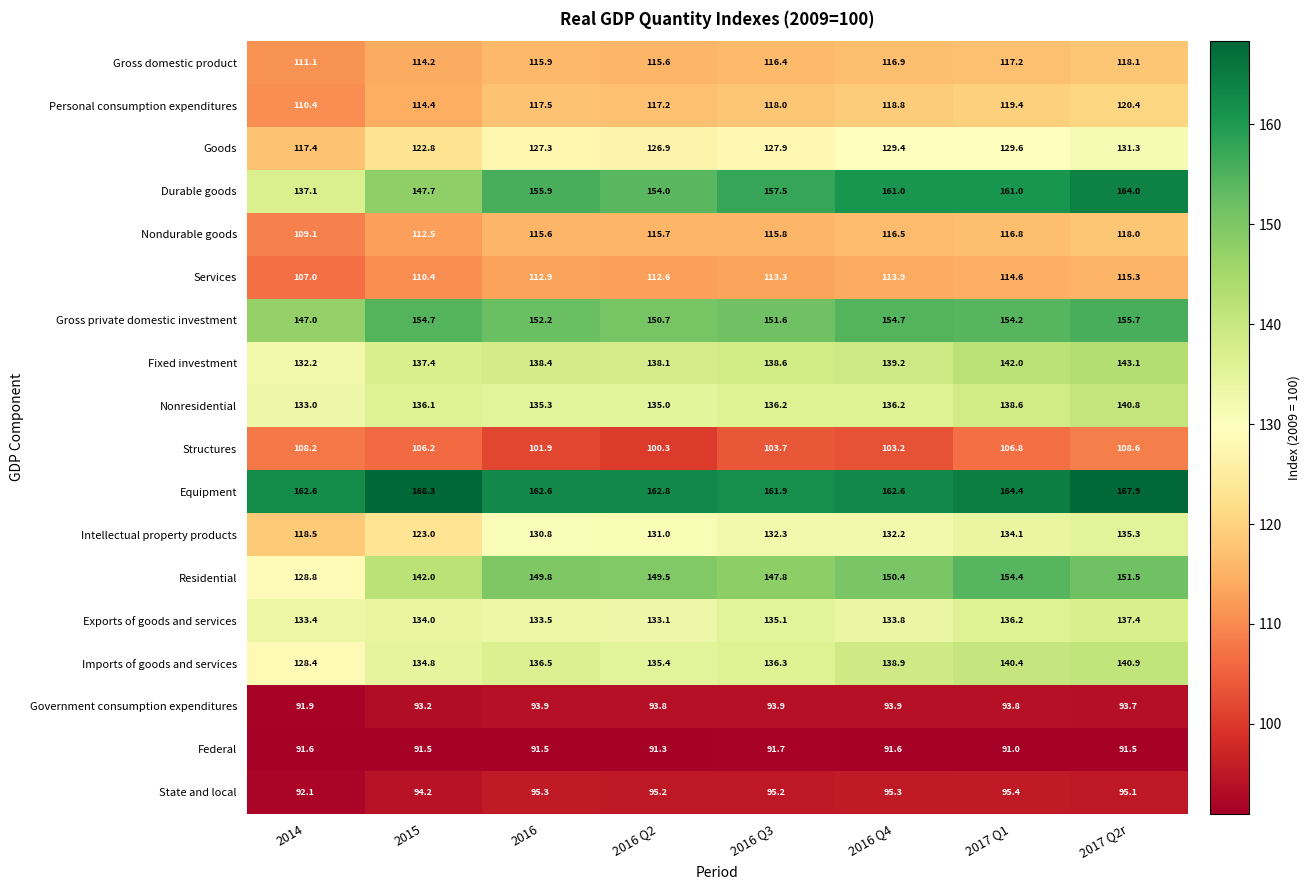

How many series are shown in this chart?

18